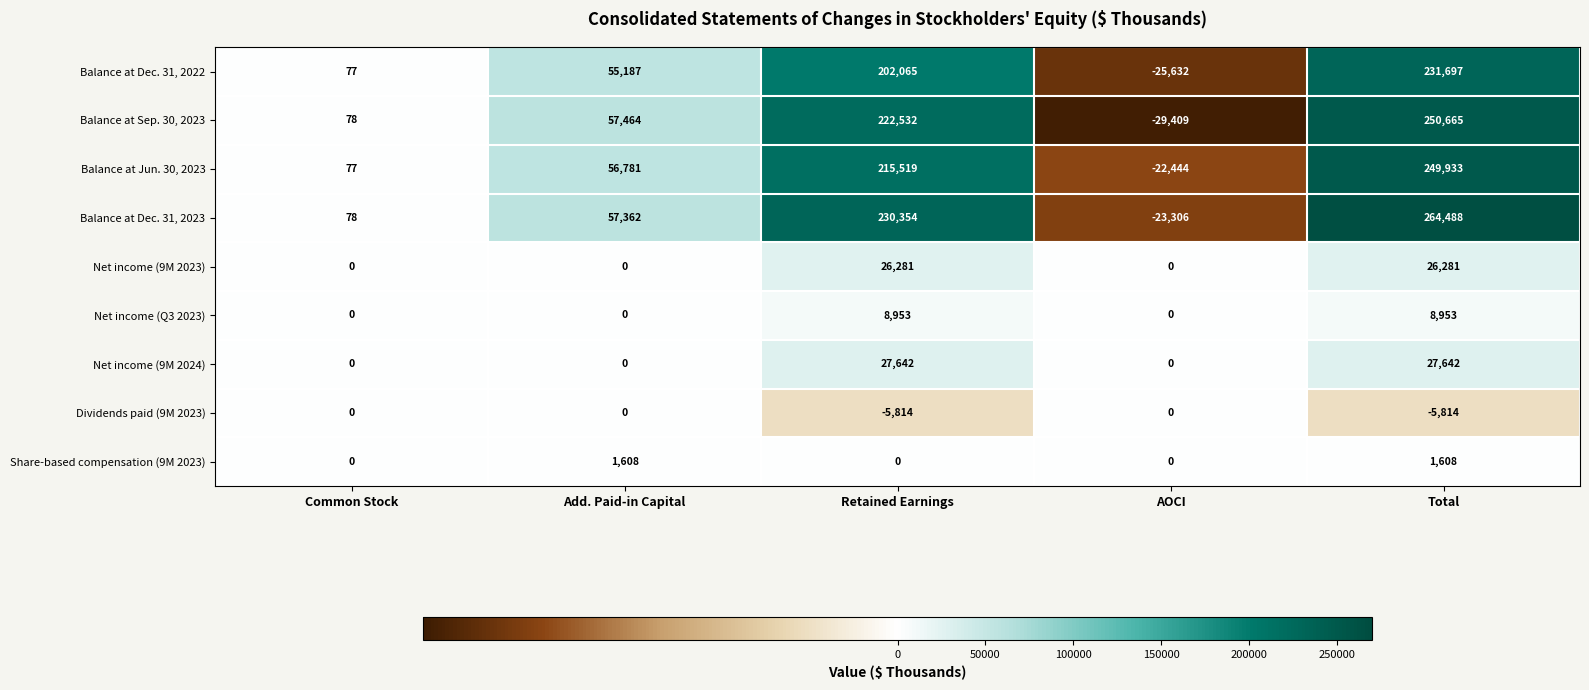

Rank the series by their maximum value, from highest to lowest.

Balance at Dec. 31, 2023, Balance at Sep. 30, 2023, Balance at Jun. 30, 2023, Balance at Dec. 31, 2022, Net income (9M 2024), Net income (9M 2023), Net income (Q3 2023), Share-based compensation (9M 2023), Dividends paid (9M 2023)